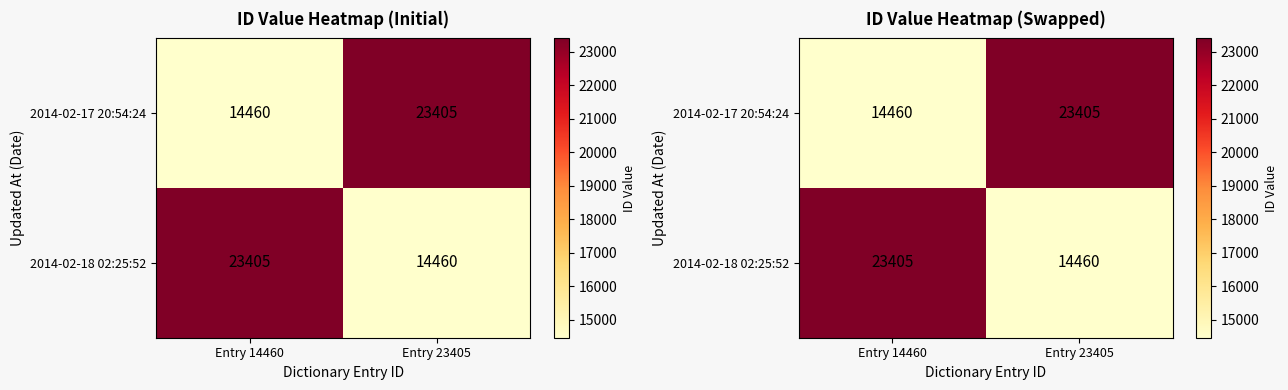

True or false: 2014-02-18 02:25:52 has a value of 3748 at Entry 23405.

False